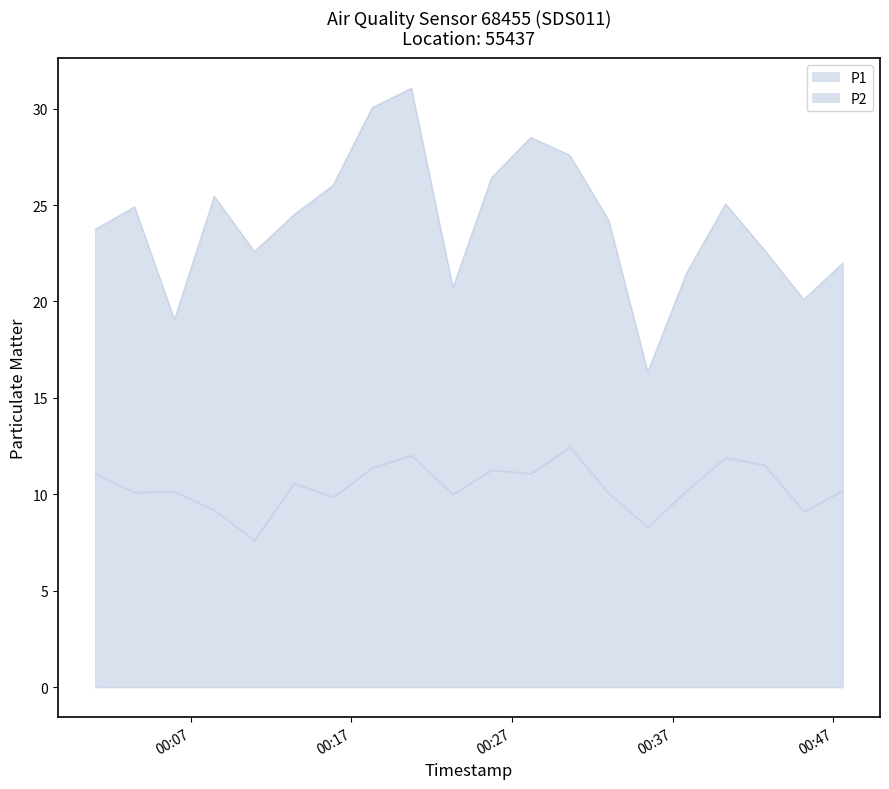

How many lines are shown in the chart?

2